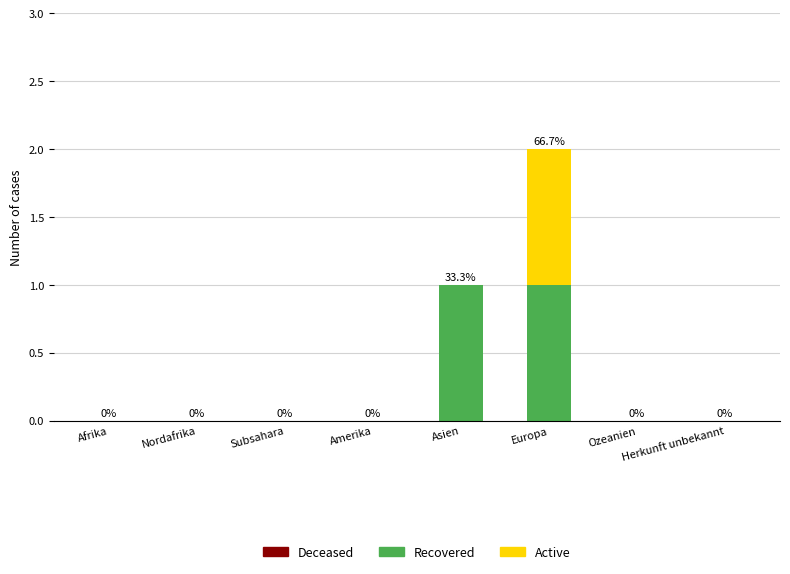

True or false: Recovered has a value of 2 at Asien.

False